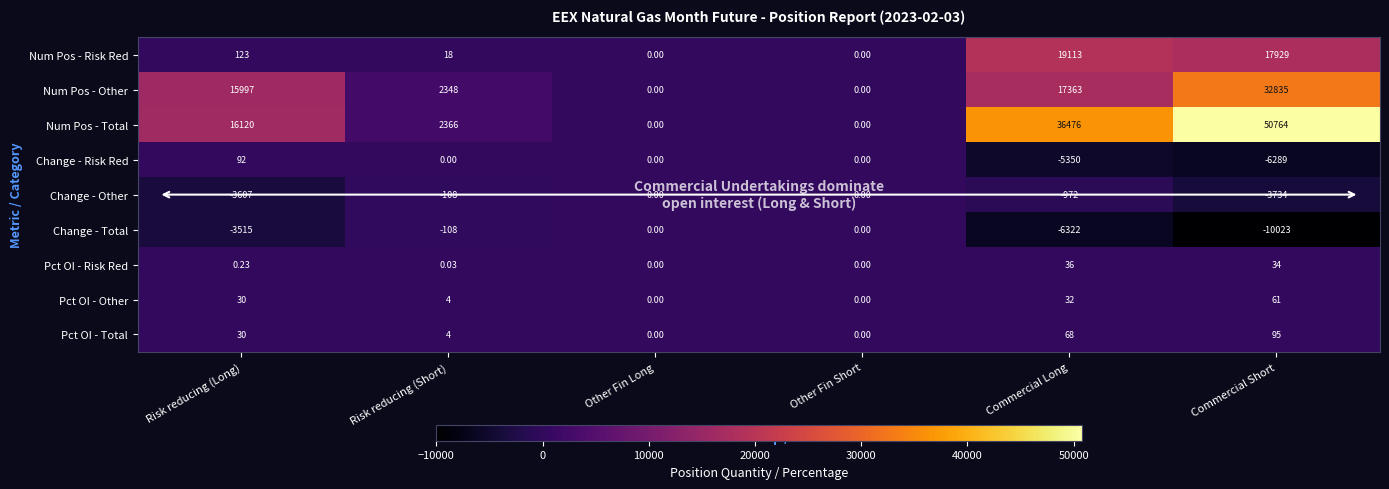

Which series has the largest total across all categories?

Num Pos - Total